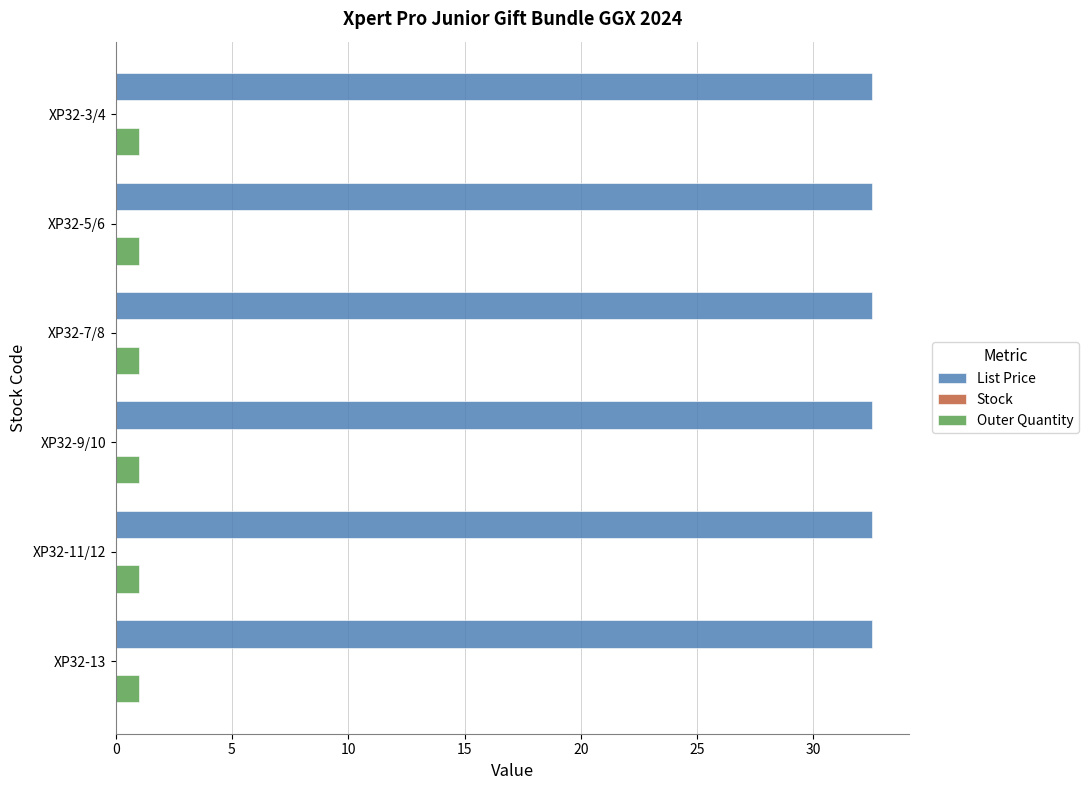

What is the average value of the Outer Quantity series?

1.0